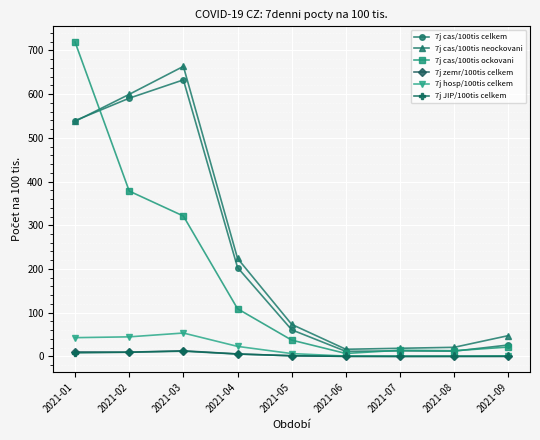

Is the value of 7j hosp/100tis celkem at 2021-08 greater than the value of 7j cas/100tis ockovani at 2021-08?

No